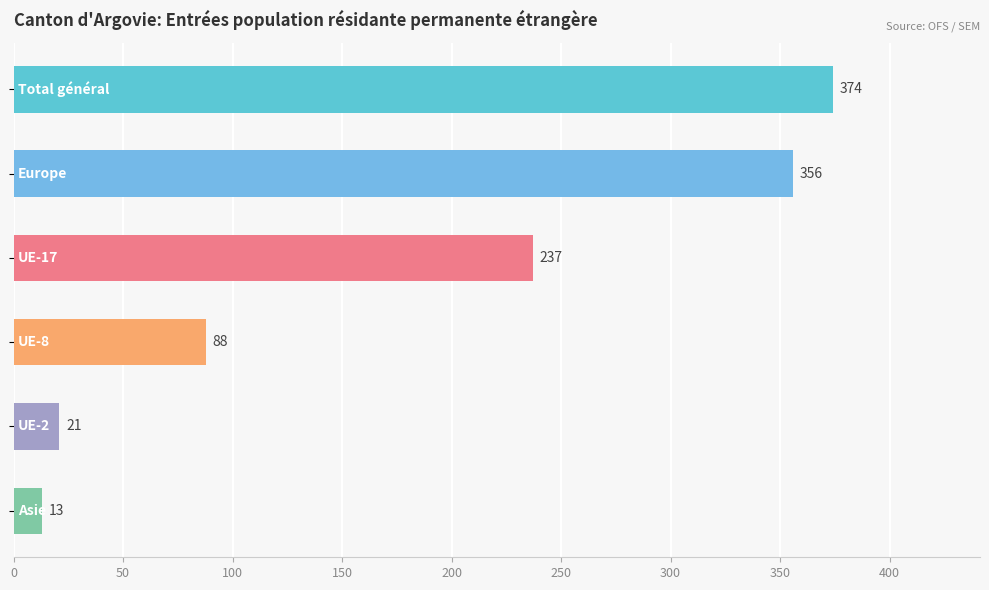

What is the average value?

182